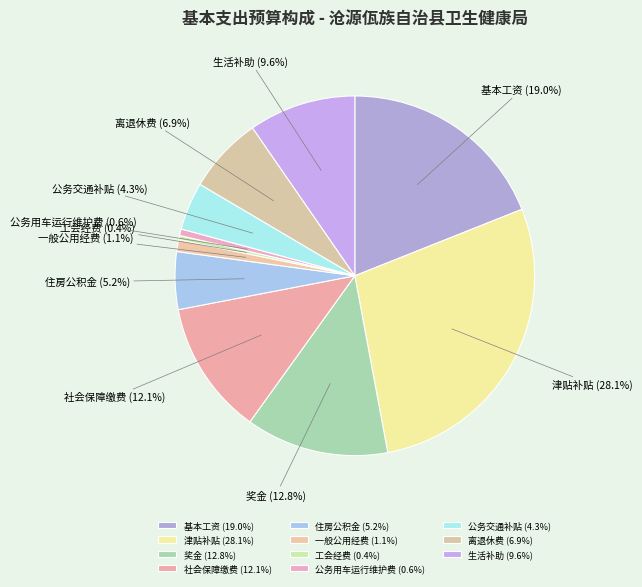

Does any single category account for the majority?

No